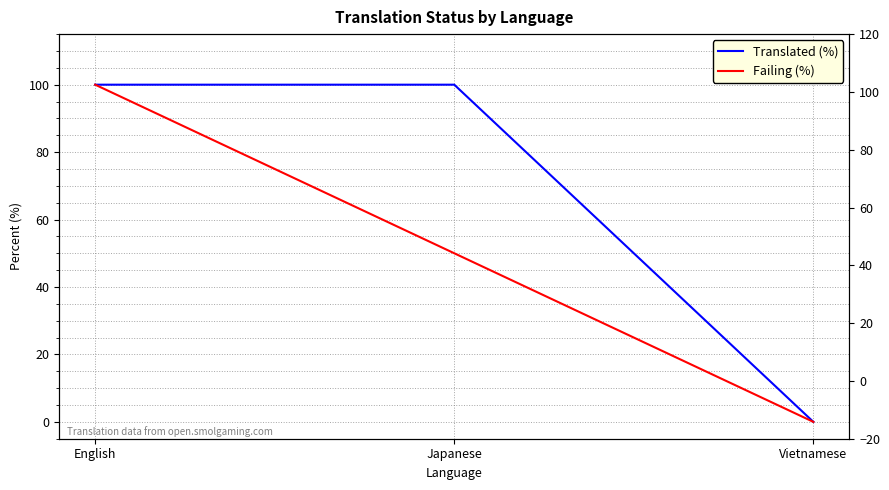

What is the difference between the maximum and minimum values in the Translated (%) series?

100